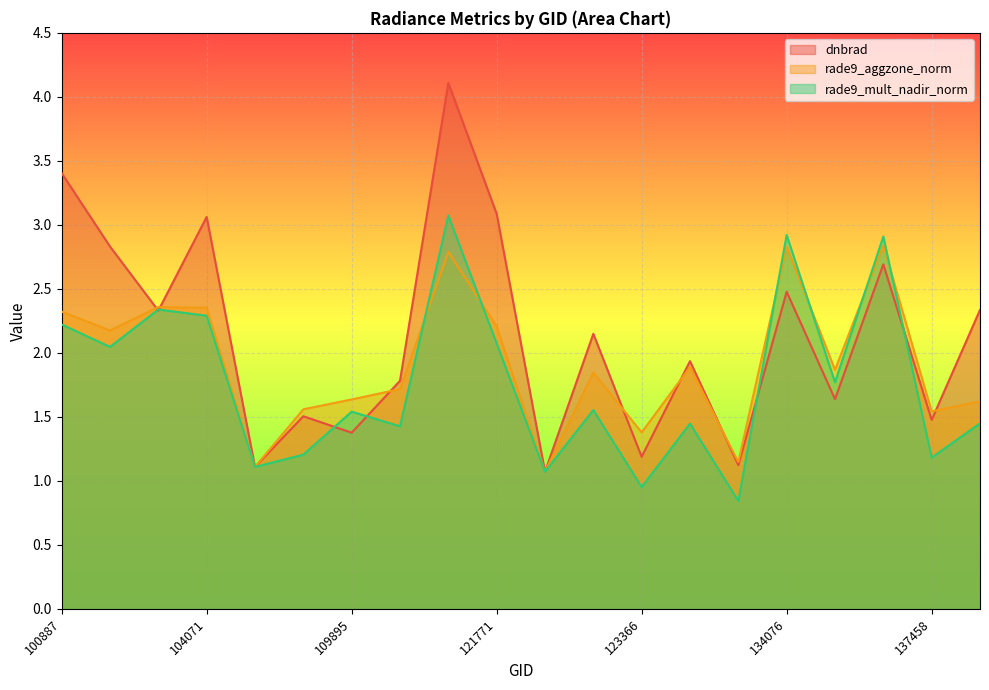

How many lines are shown in the chart?

3